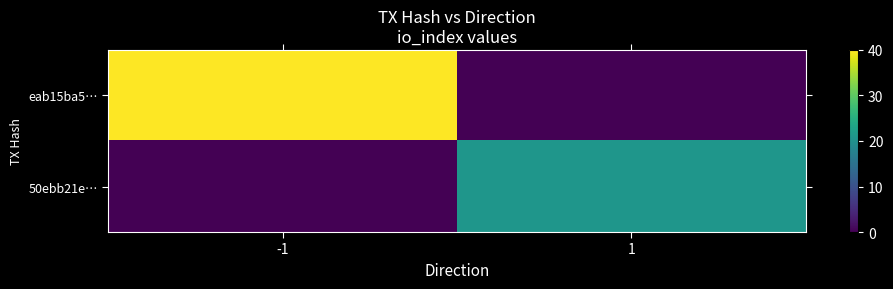

Reading right to left, list all the values displayed in this chart.

eab15ba5…: 1=0	-1=40
50ebb21e…: 1=21	-1=0